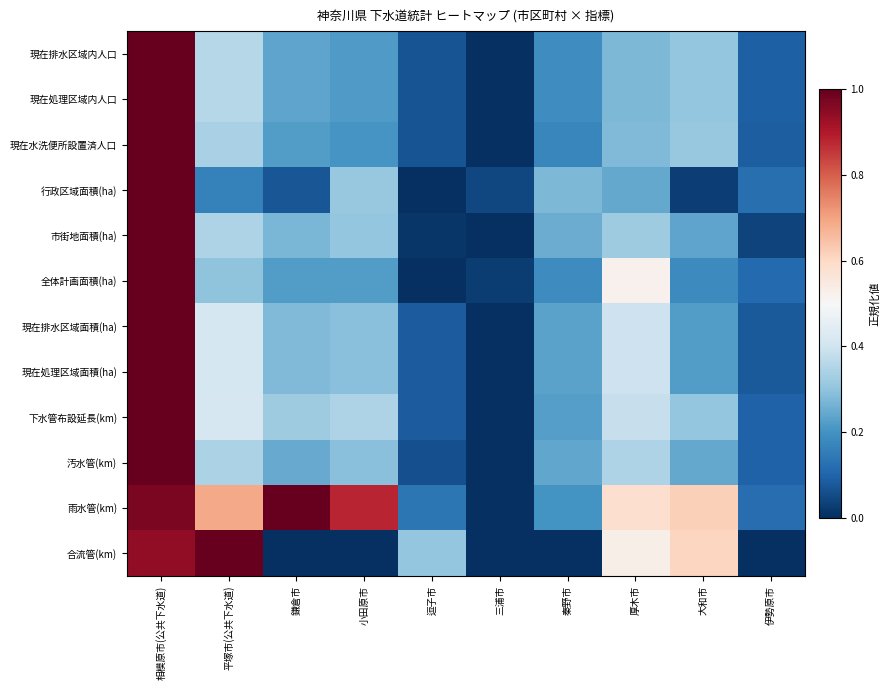

Rank the series at 逗子市 from lowest to highest value.

行政区域面積(ha), 全体計画面積(ha), 市街地面積(ha), 汚水管(km), 現在排水区域内人口, 現在処理区域内人口, 現在水洗便所設置済人口, 下水管布設延長(km), 現在排水区域面積(ha), 現在処理区域面積(ha), 雨水管(km), 合流管(km)